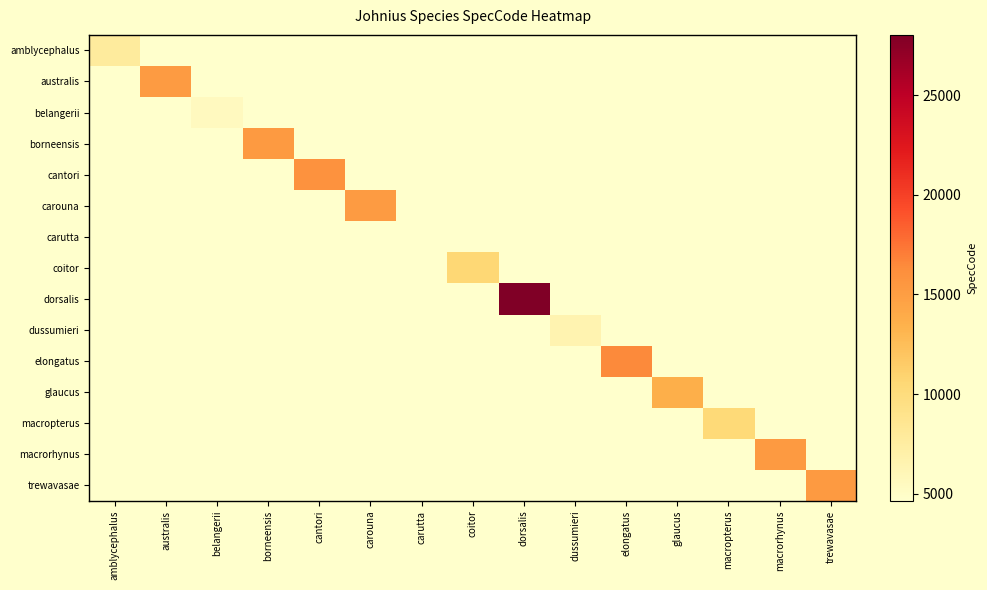

Between amblycephalus and dussumieri, which is larger?

amblycephalus